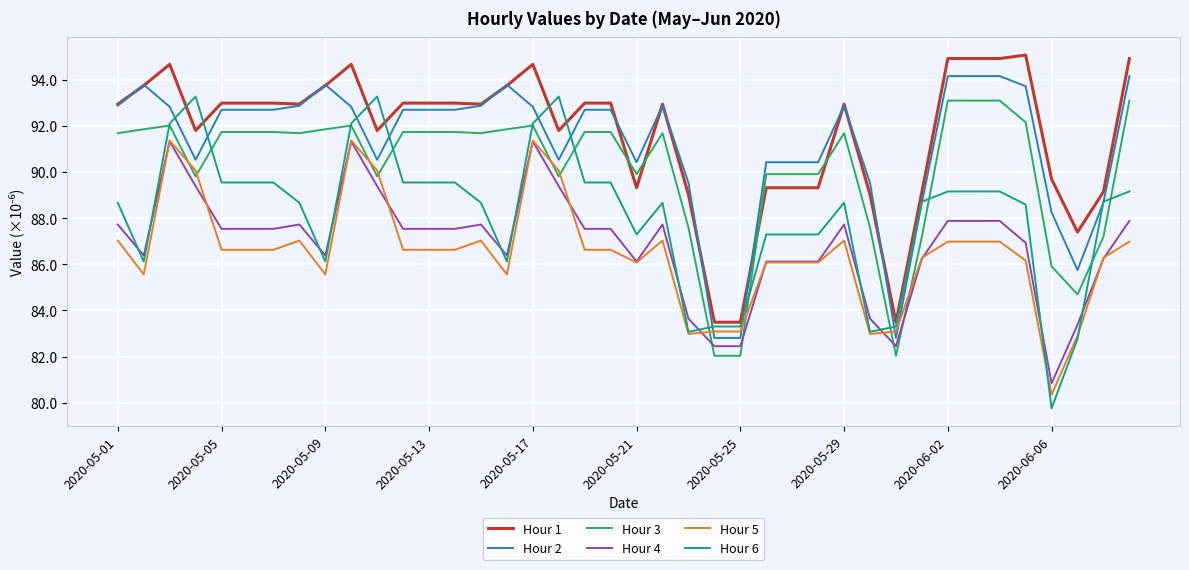

Which series has the largest range (max minus min)?

Hour 6